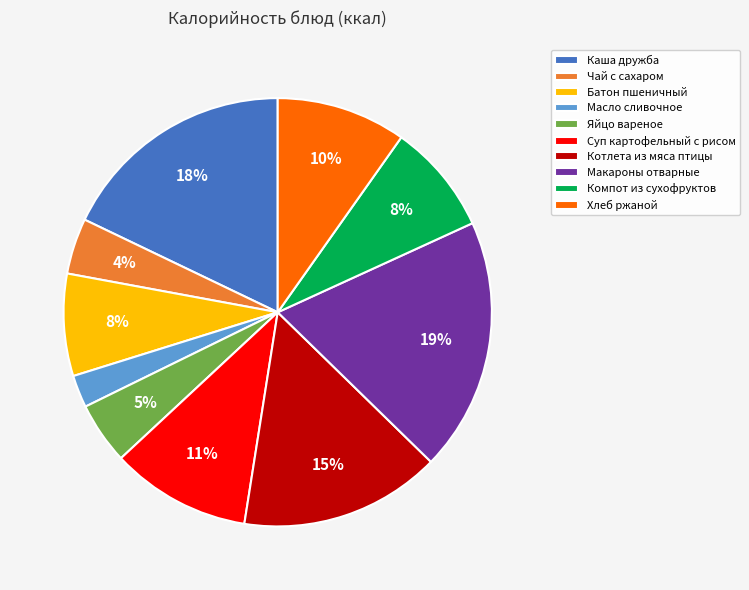

To the nearest percent, what is the difference between the largest and smallest slice percentages?

17%